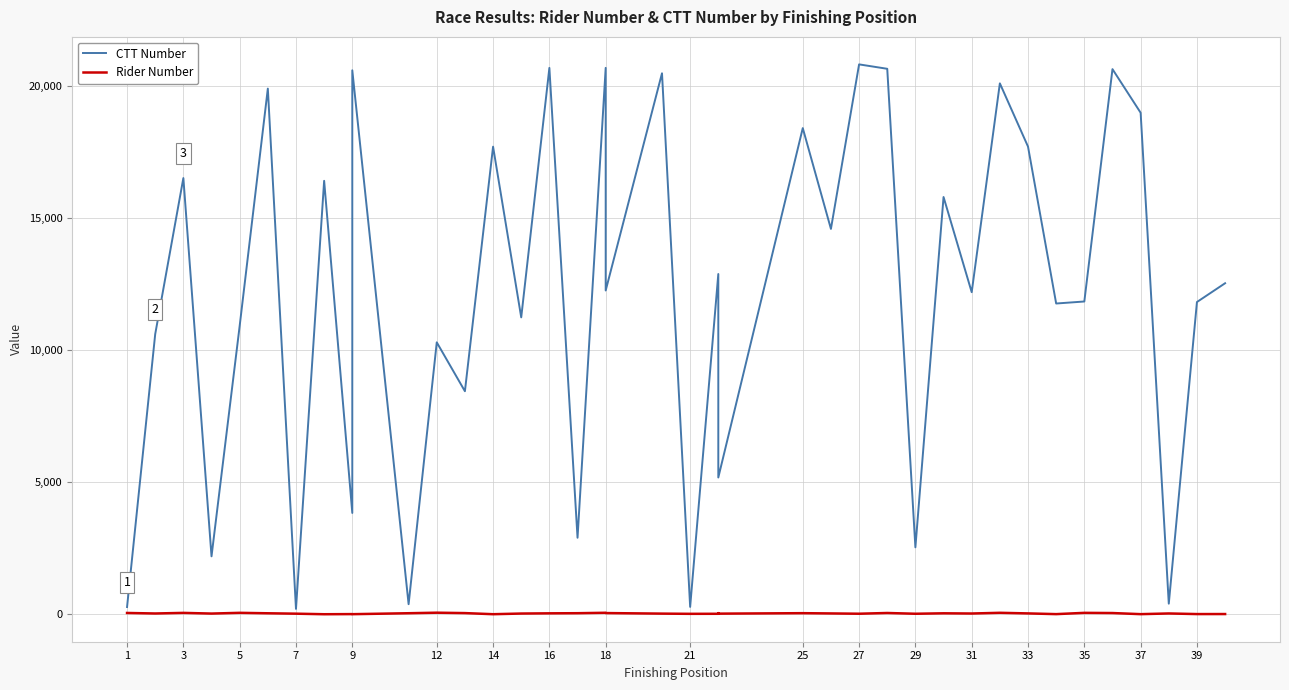

What is the difference between the Rider Number values at 39 and 14?

5